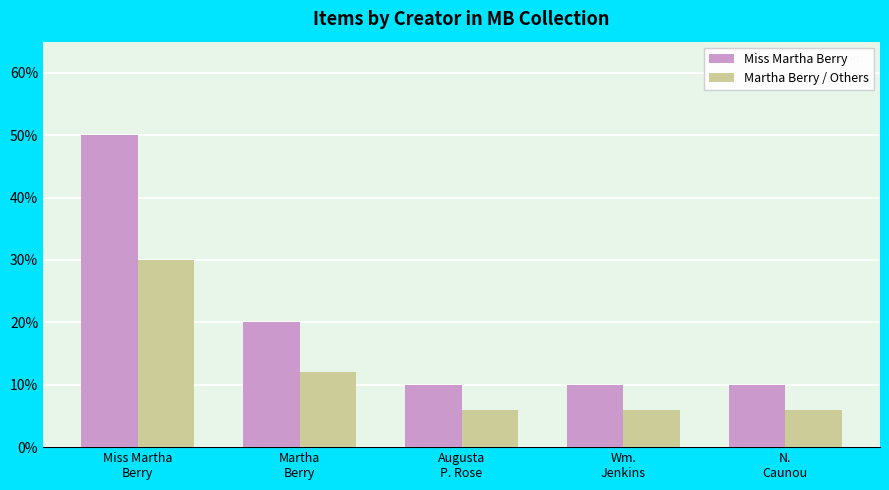

At which category does the chart reach its peak across all series?

Miss Martha
Berry